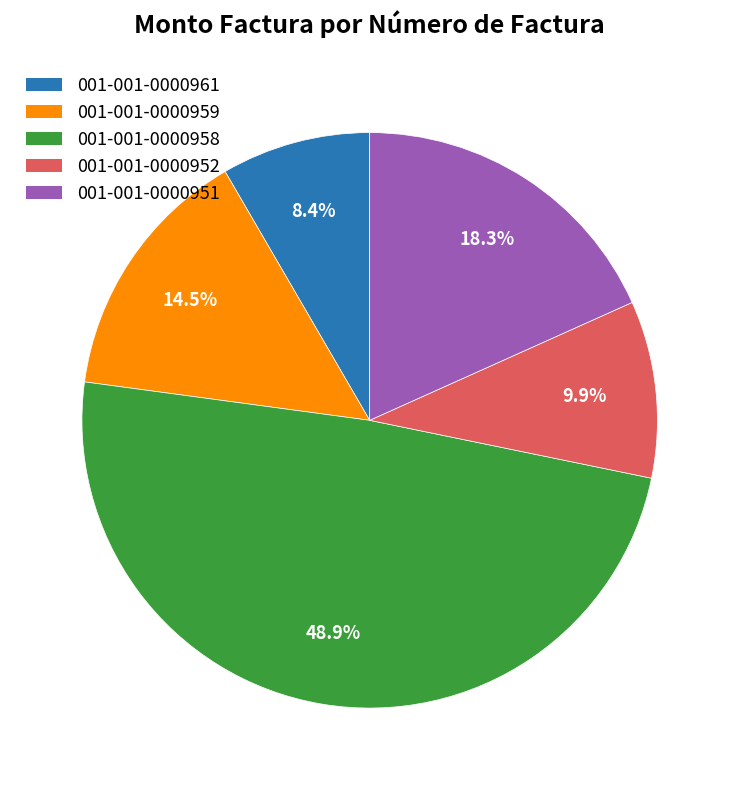

How many slices are in this pie chart?

5